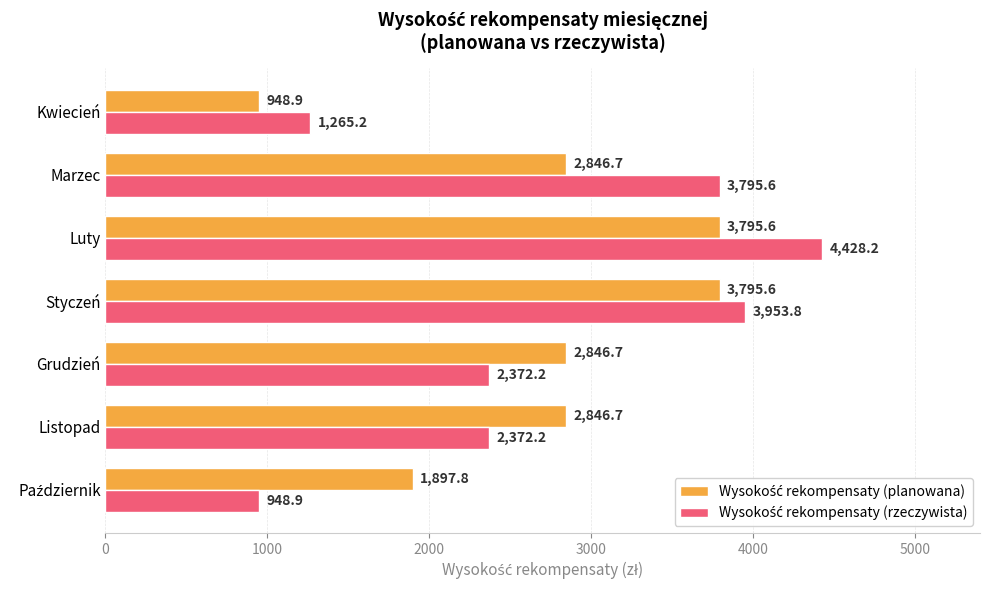

Which category has the highest value across all series?

Luty